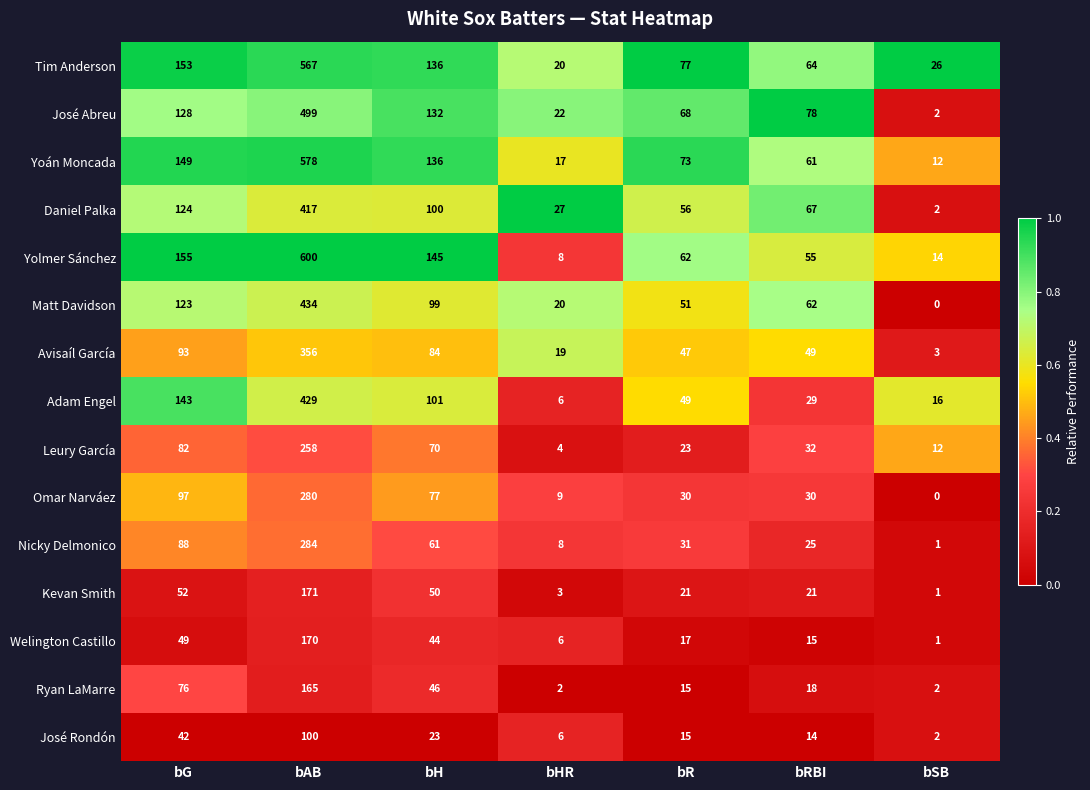

What is the sum of the José Rondón values at bH and bSB?

25